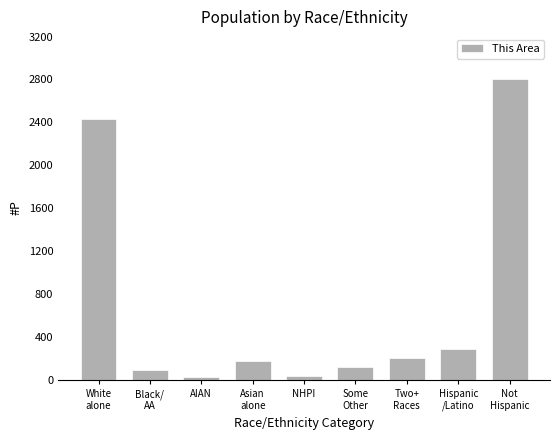

Are the bars horizontal?

No